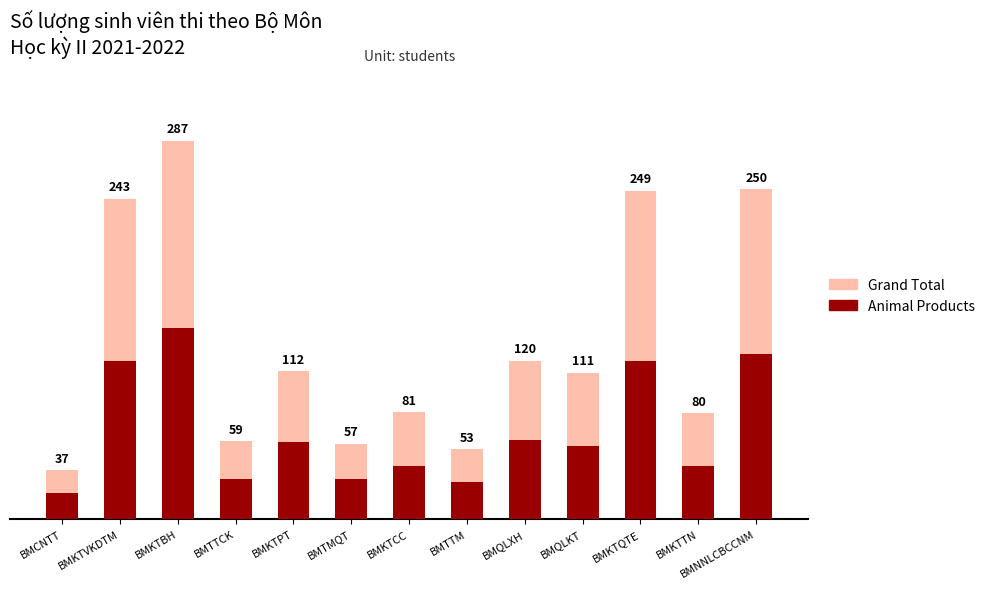

What is the approximate value of Animal Products at BMTTM?

28